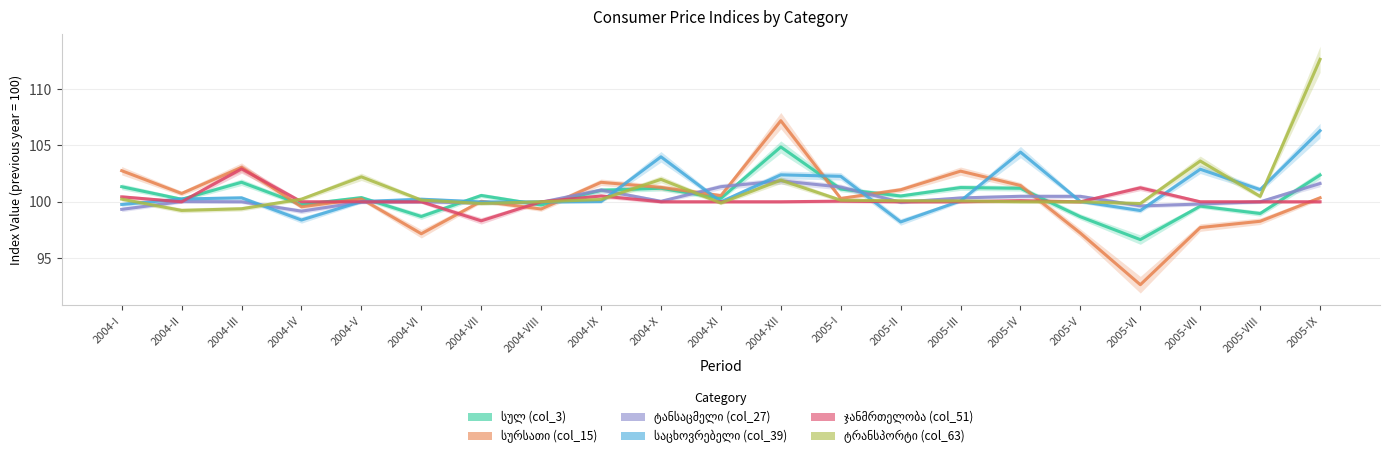

How many data points does each series have?

21